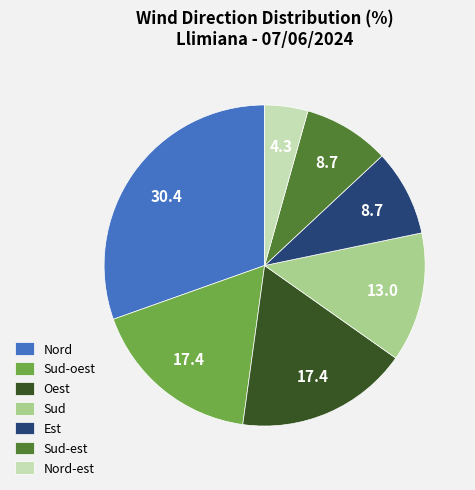

What is the ratio of the value at Sud-oest to the value at Est?

2.0